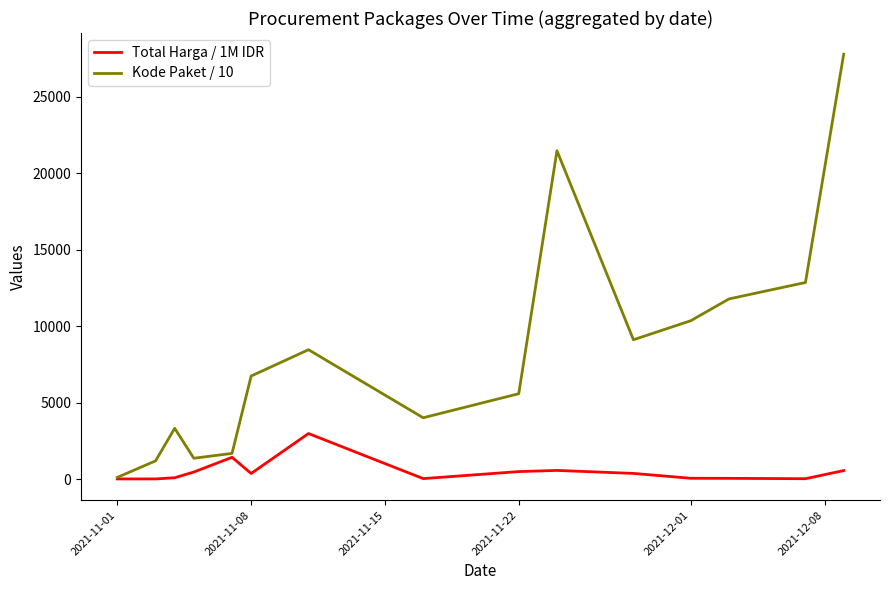

Rank the series by their average value, from lowest to highest.

Total Harga / 1M IDR, Kode Paket / 10